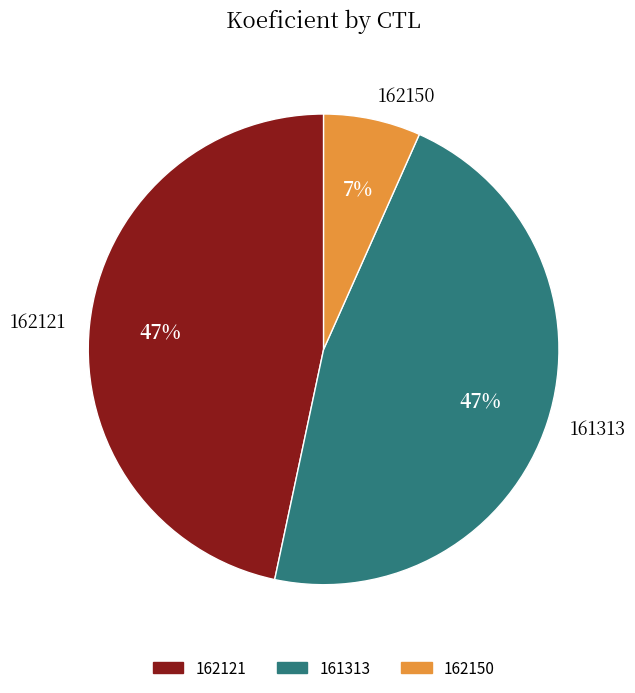

Which has a higher value, 162150 or 162121?

162121